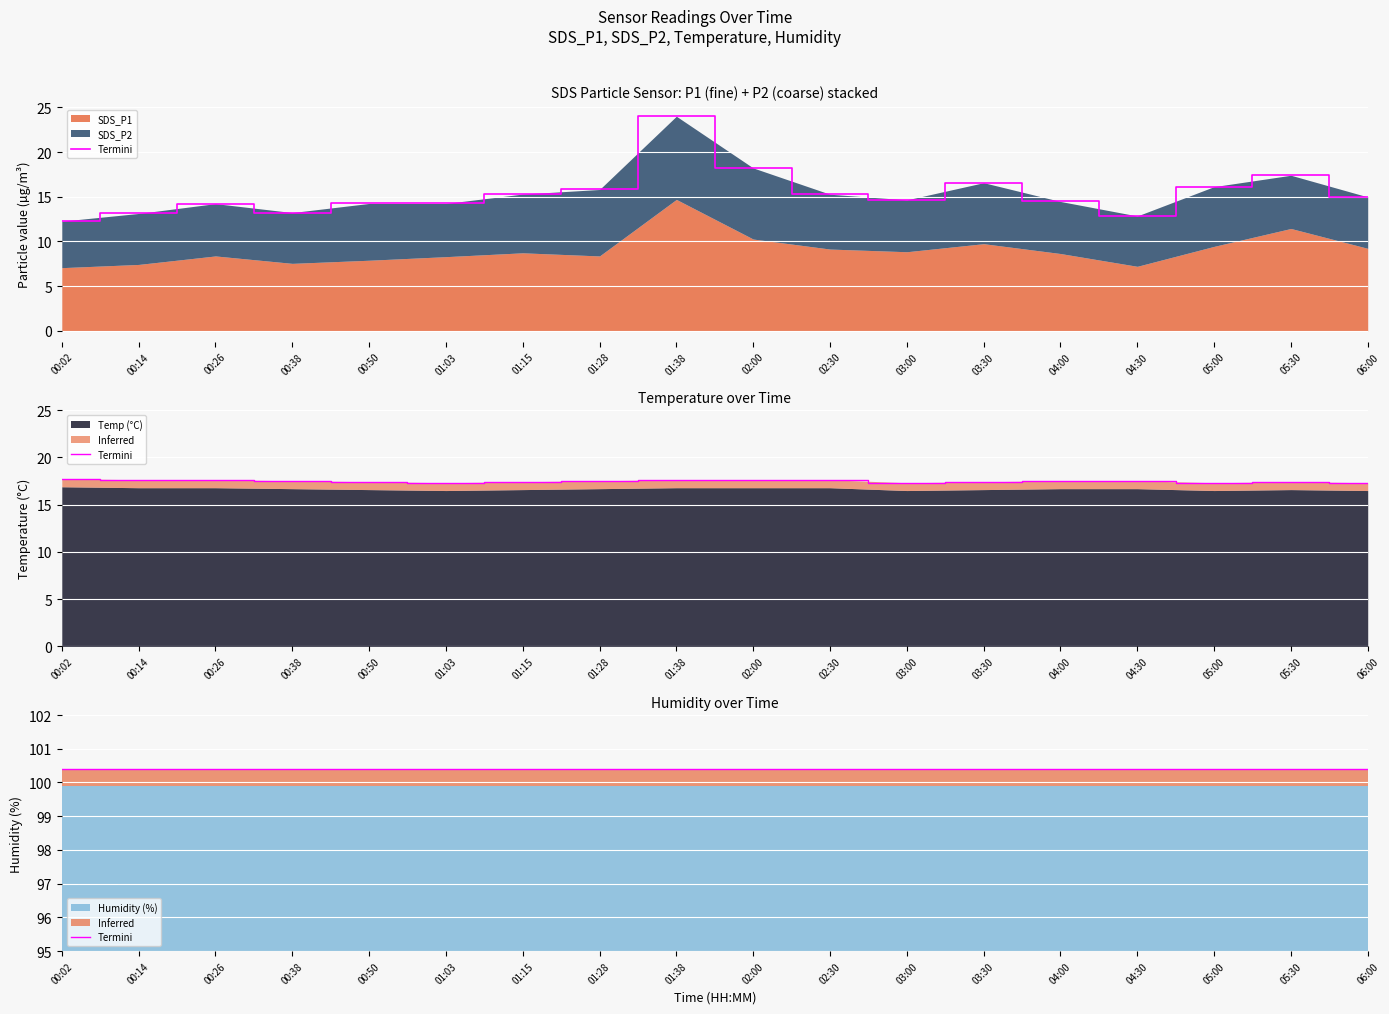

Which series has the widest spread of values?

SDS_P1